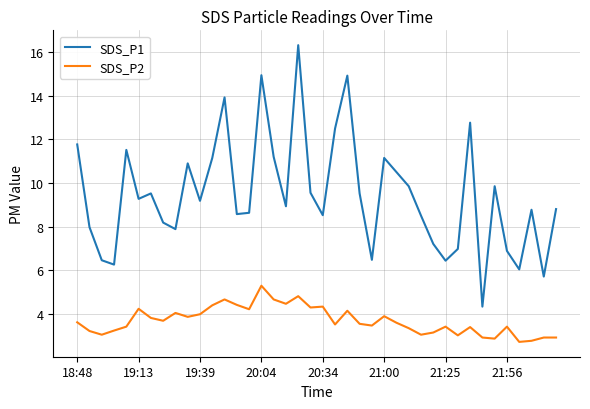

True or false: SDS_P2 and SDS_P1 intersect in this chart.

False